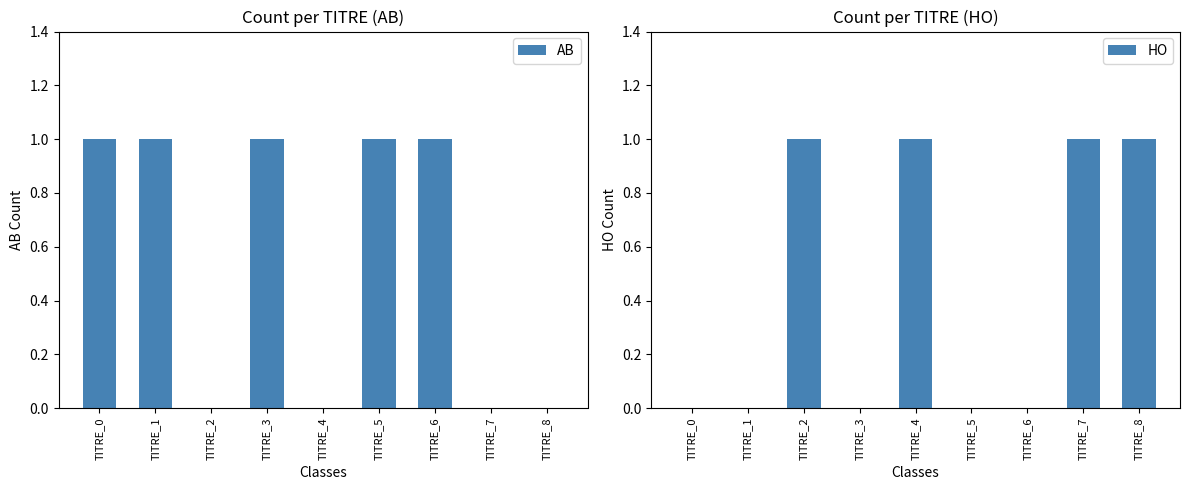

Reading left to right, list all the values displayed in this chart.

AB: 1	1	0	1	0	1	1	0	0
HO: 0	0	1	0	1	0	0	1	1